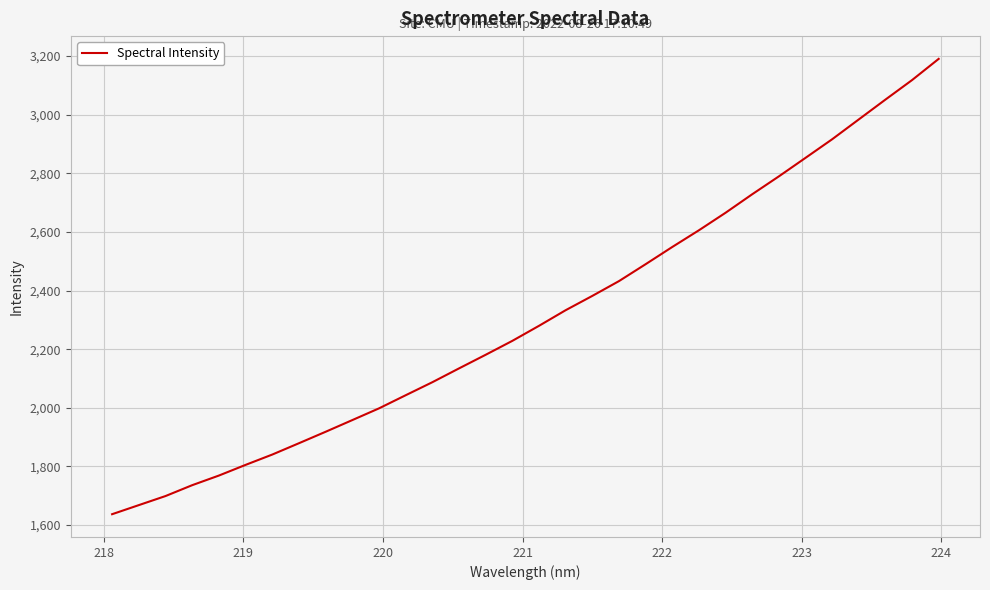

What is the maximum value shown in the chart?

3190.0